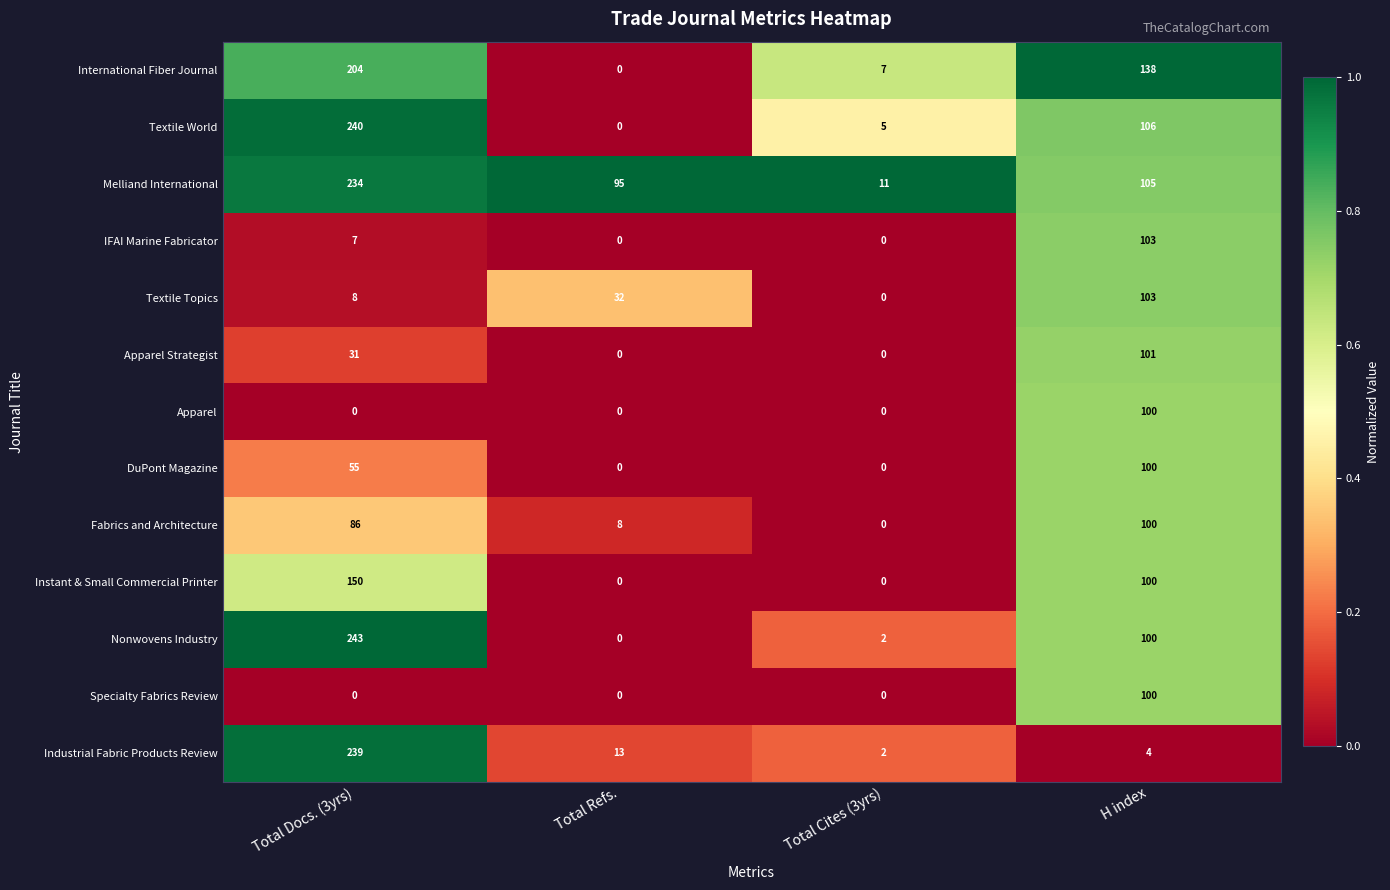

What is the greatest value displayed?

243